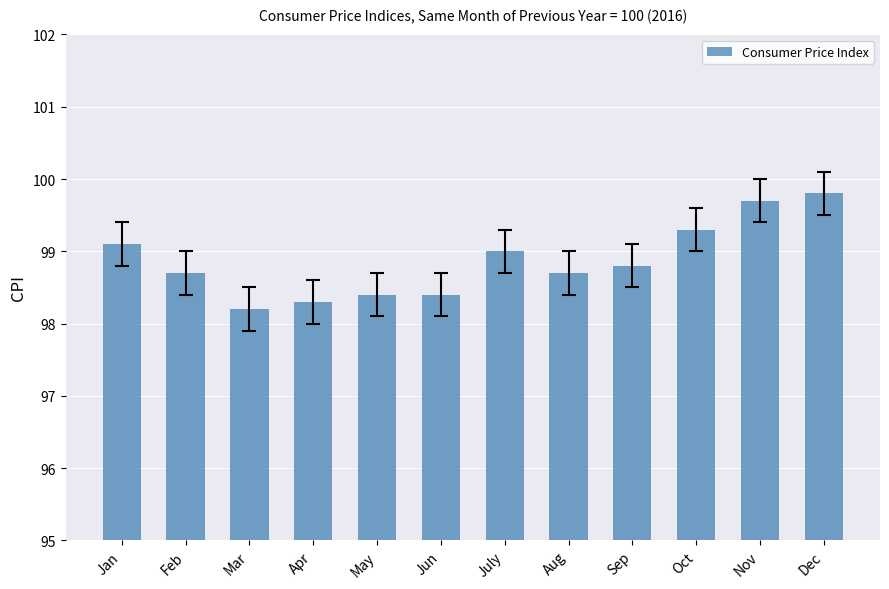

Which has a higher value, Dec or July?

Dec